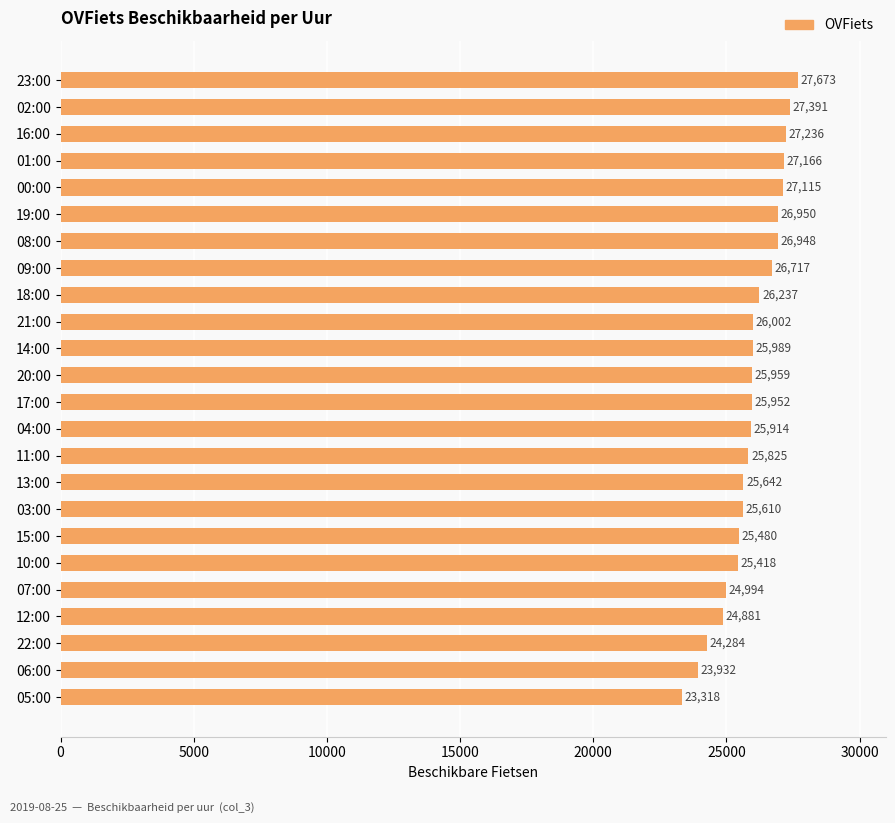

How many categories are shown in the chart?

24